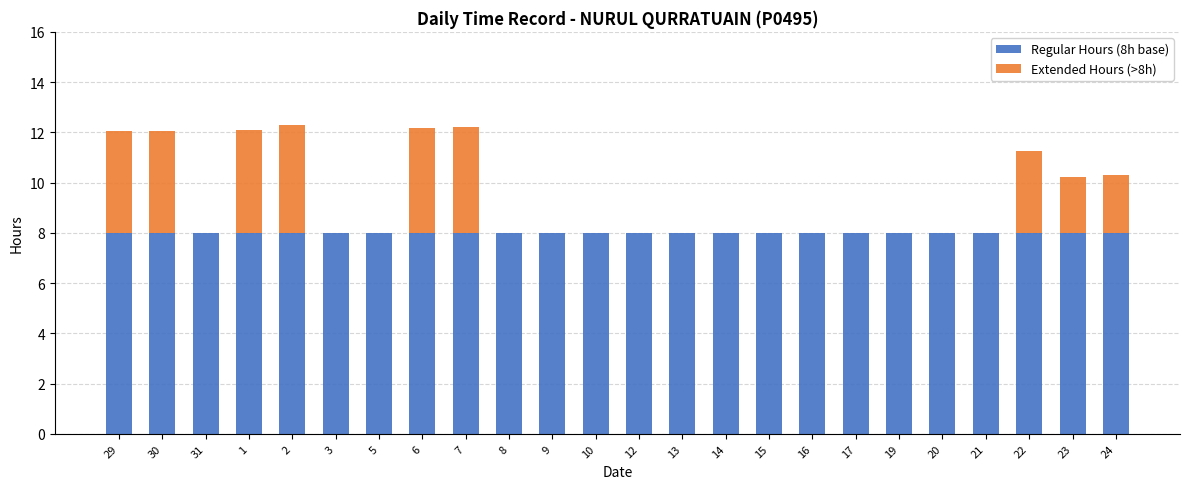

How many categories are shown in the chart?

24